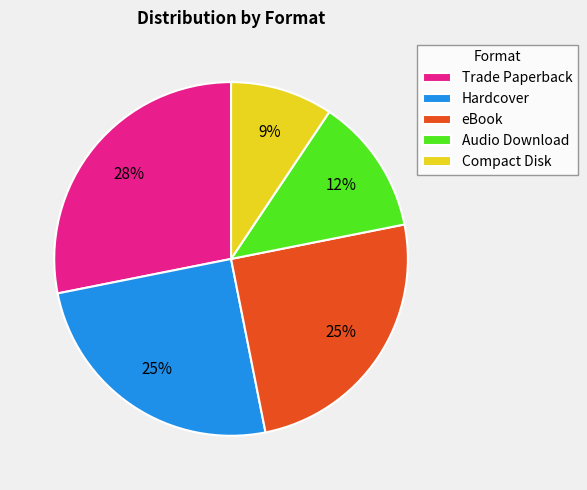

Is the sum of eBook and Compact Disk greater than half?

No